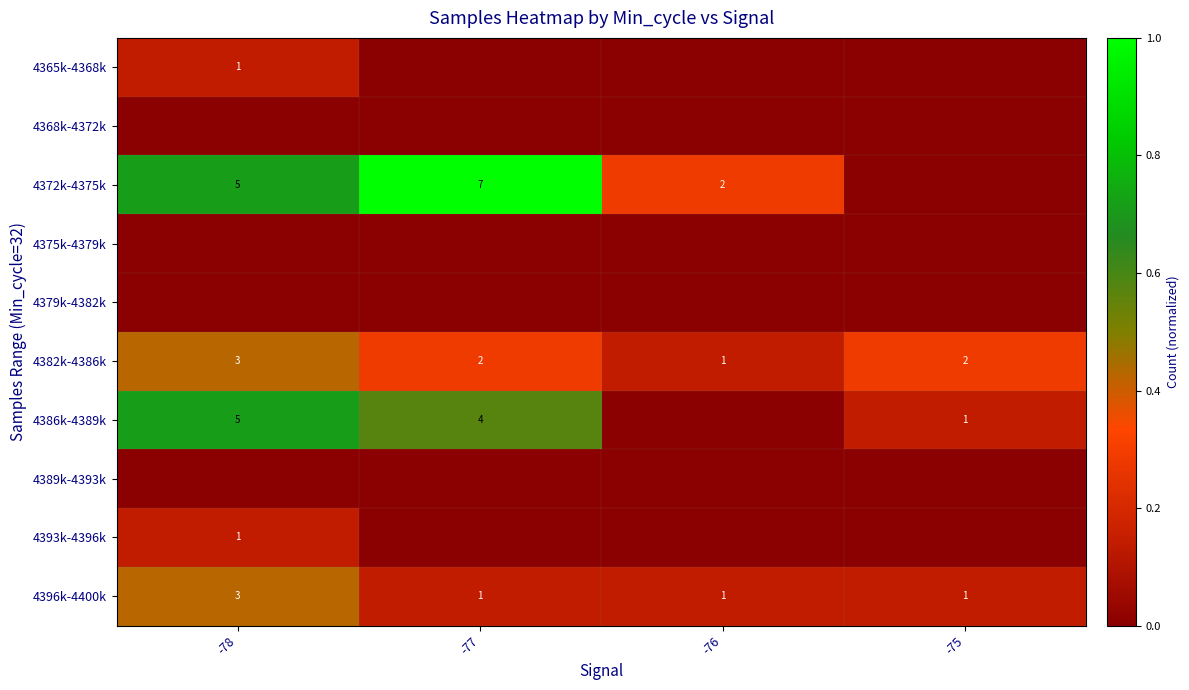

How many 4382k-4386k values are between 2 and 3?

3